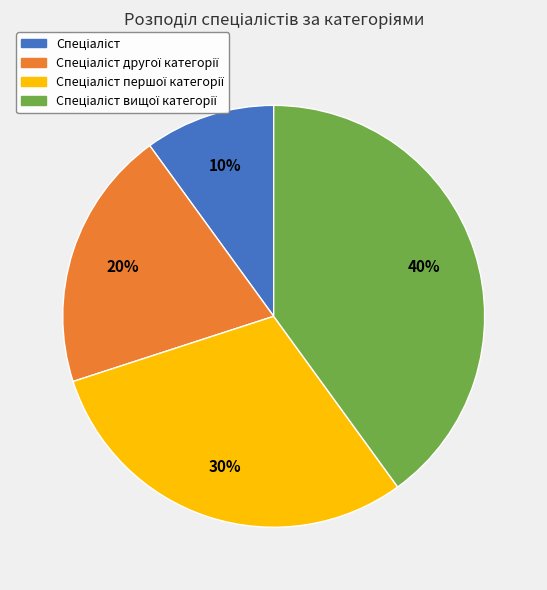

To the nearest percent, what is the difference between the largest and smallest slice percentages?

30%